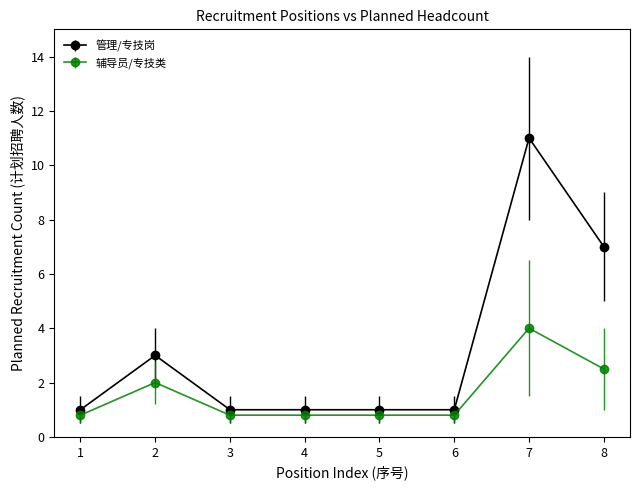

What is the difference between the highest and lowest values at 2?

1.0